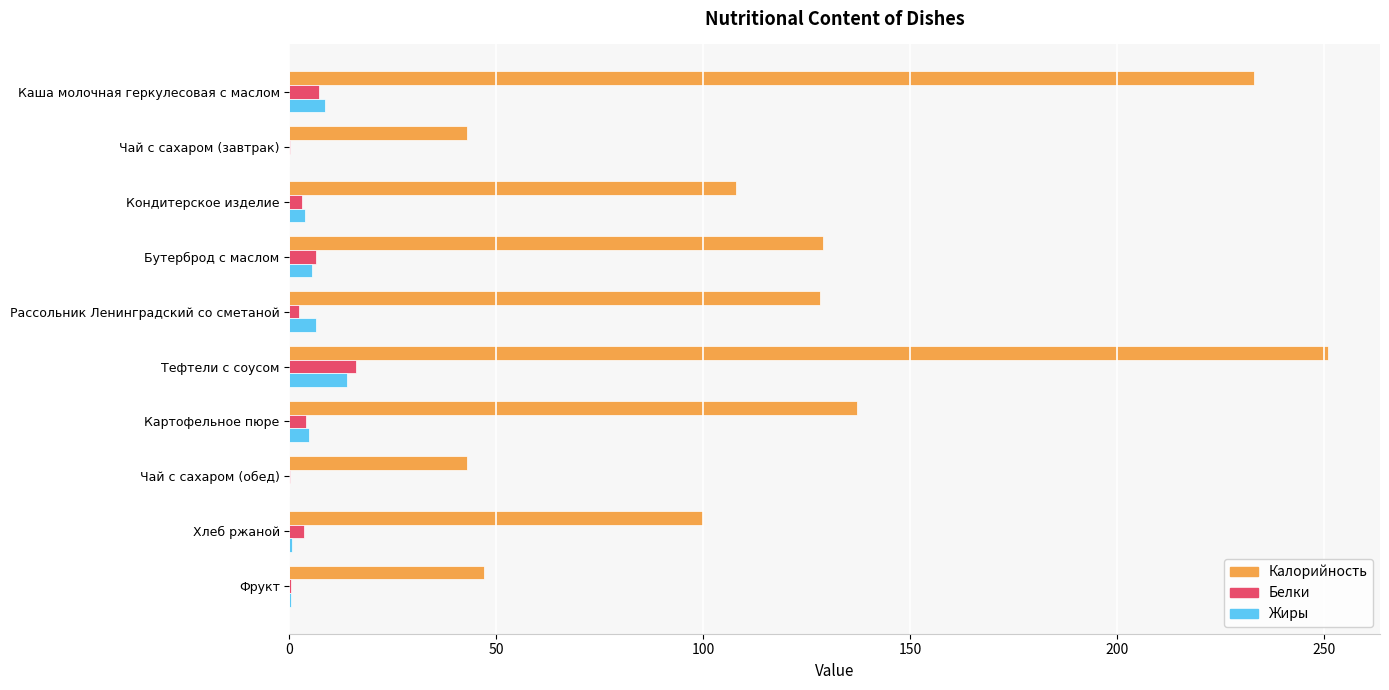

What is the maximum value for Белки?

16.0